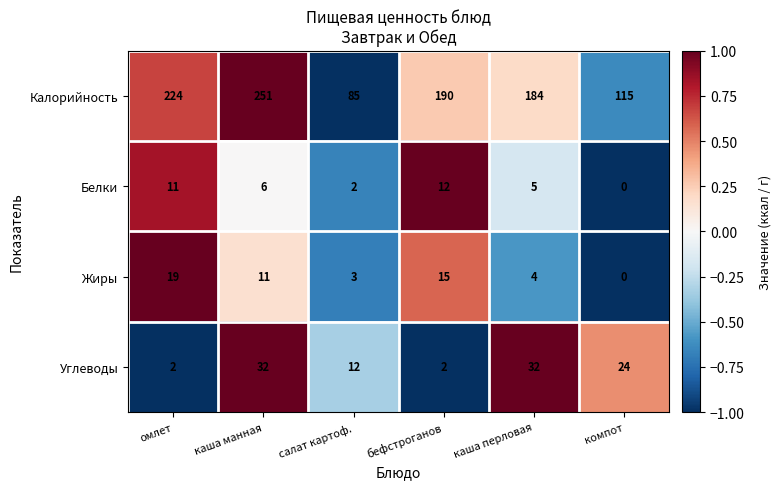

The Белки series shows 2 at салат картоф.. True or false?

True